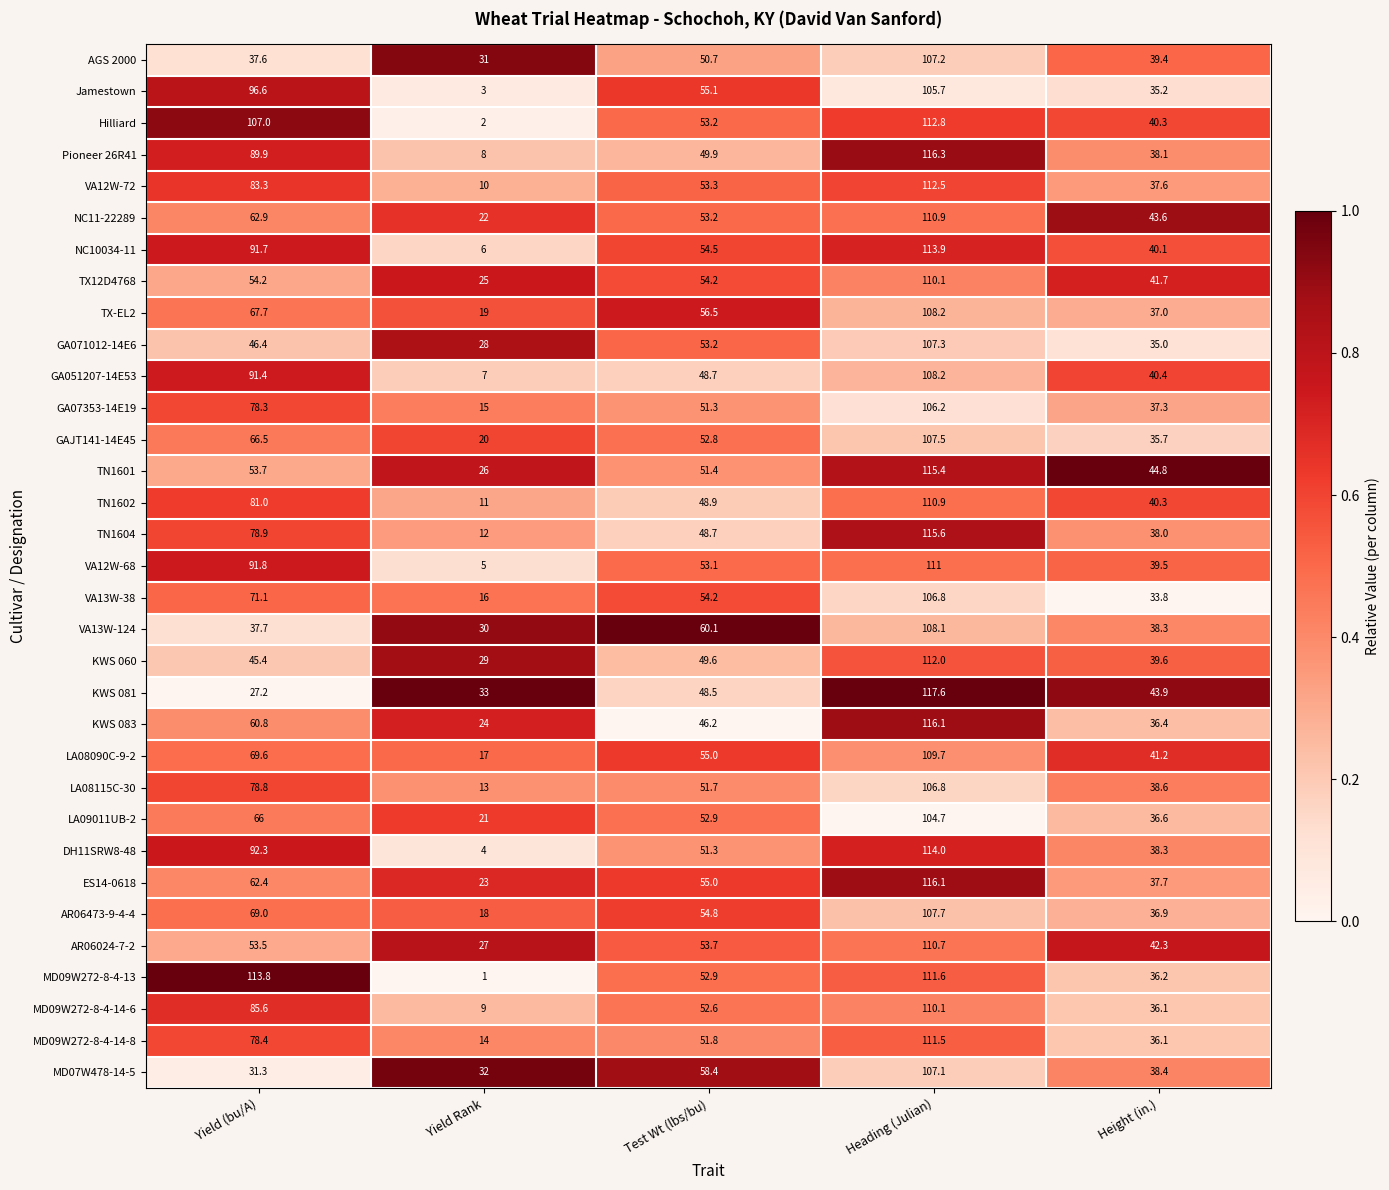

What is the difference between the maximum and minimum values in the TX12D4768 series?

85.1